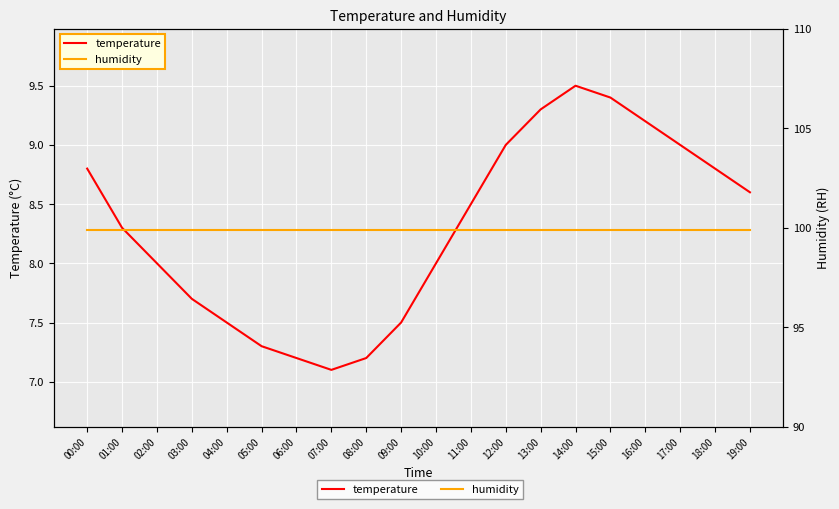

What is the label of the 6th point from the right?

14:00